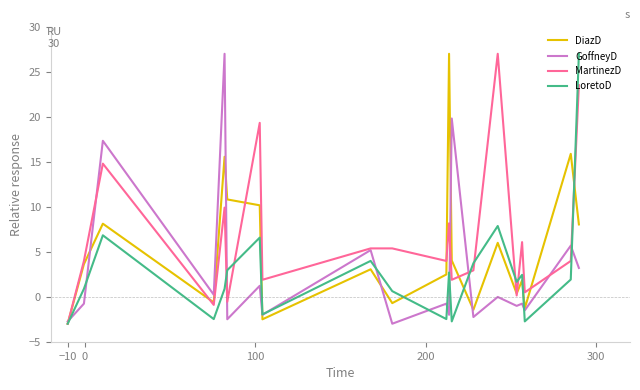

What is the maximum value shown in the chart?

27.0